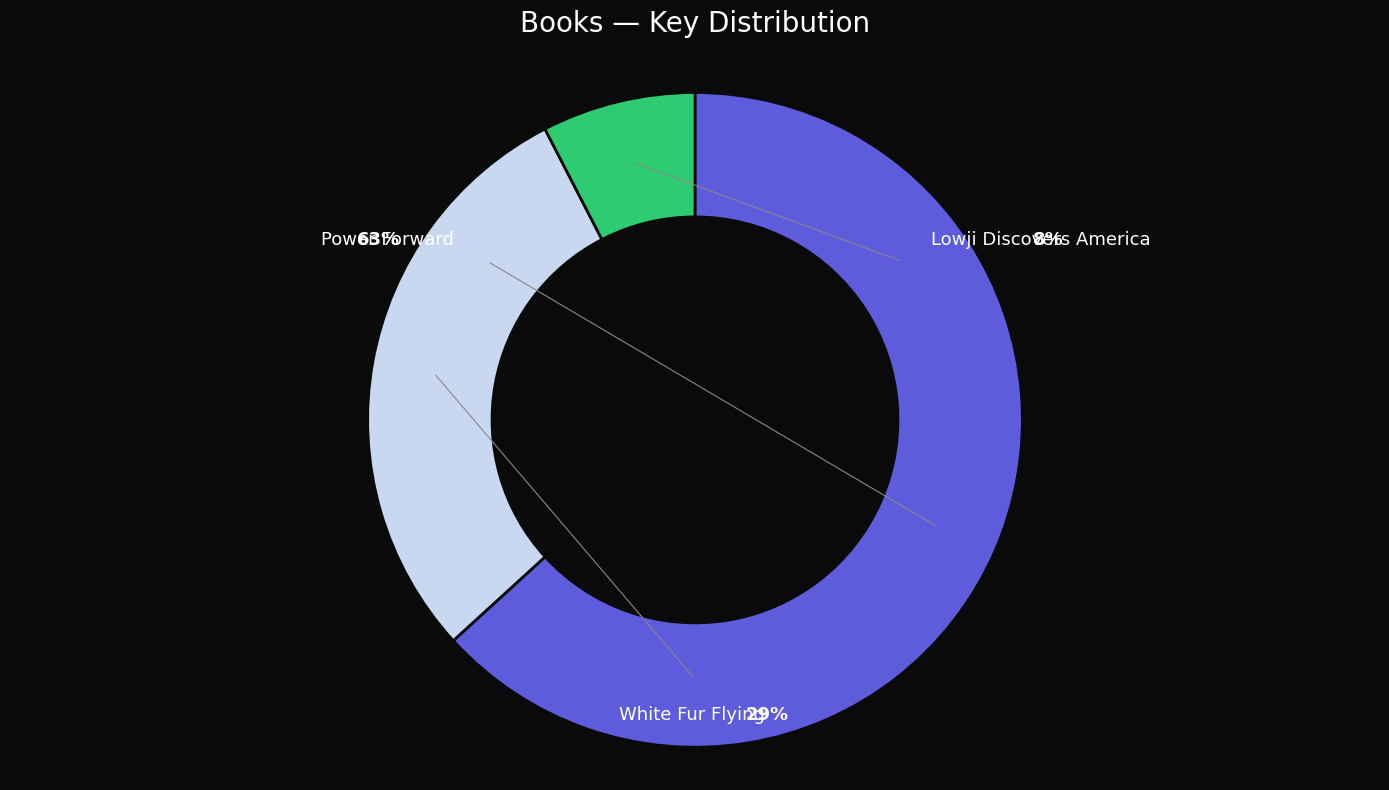

How much of the chart is everything except Power Forward?

36.8%